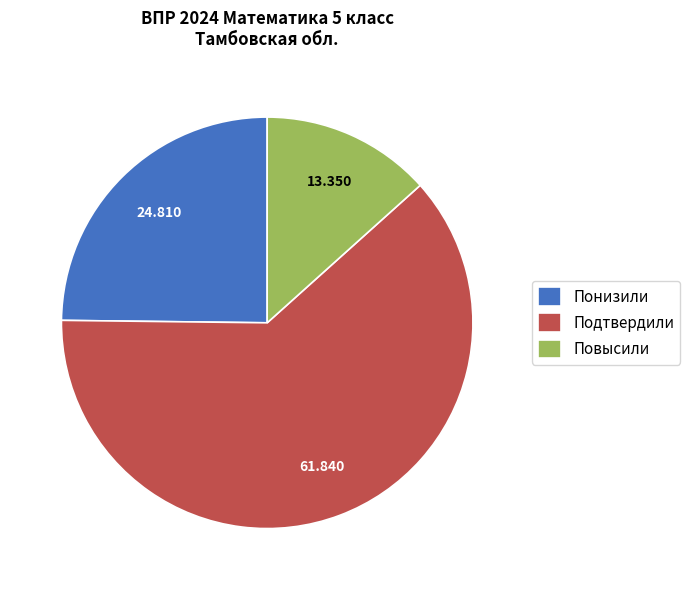

Combined, do Повысили and Подтвердили account for over 50%?

Yes